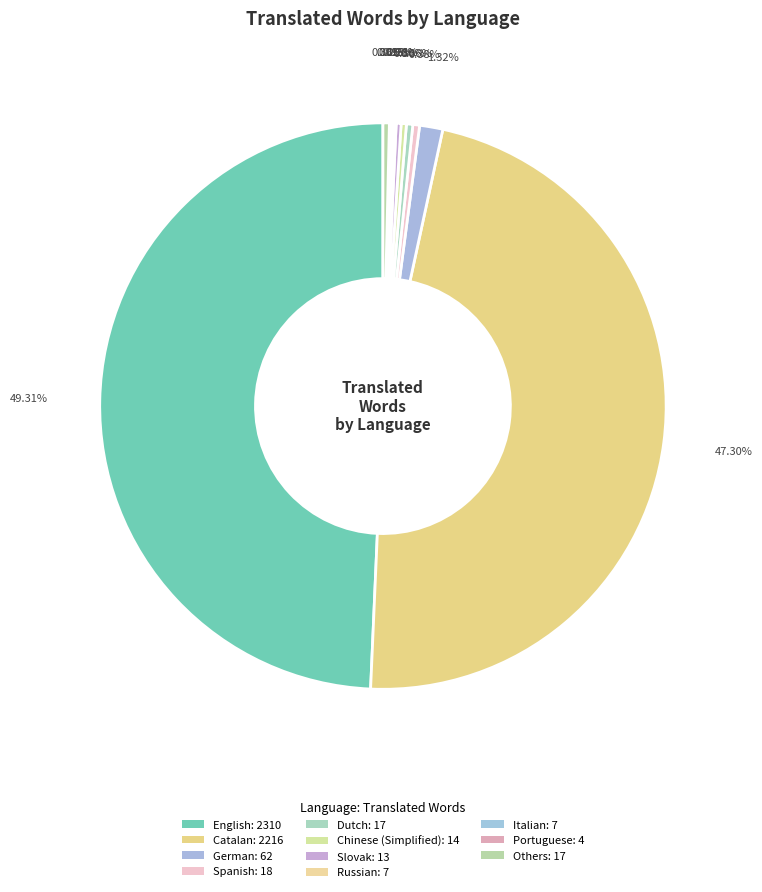

Is there a majority slice in this chart?

No